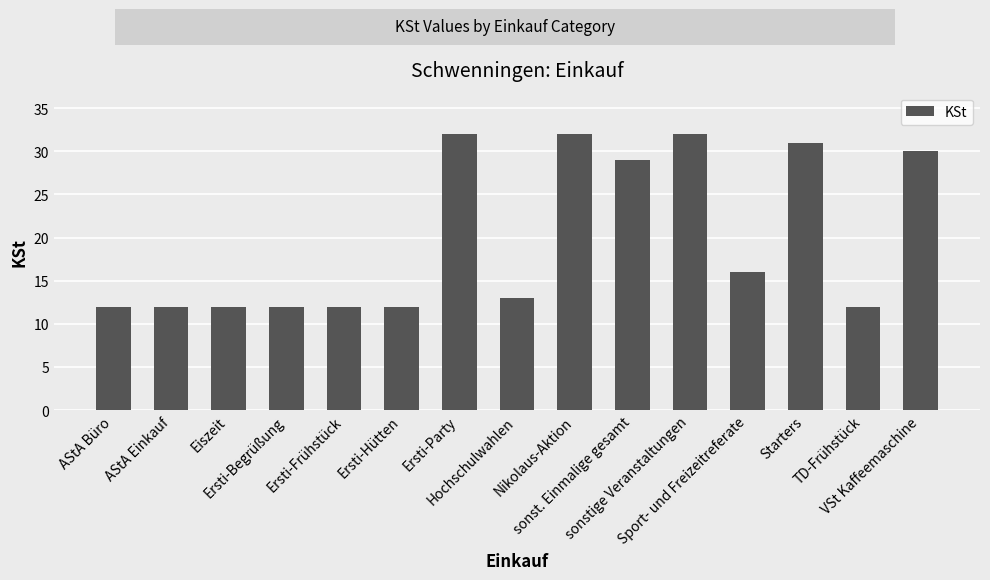

How many distinct data groups are displayed?

1